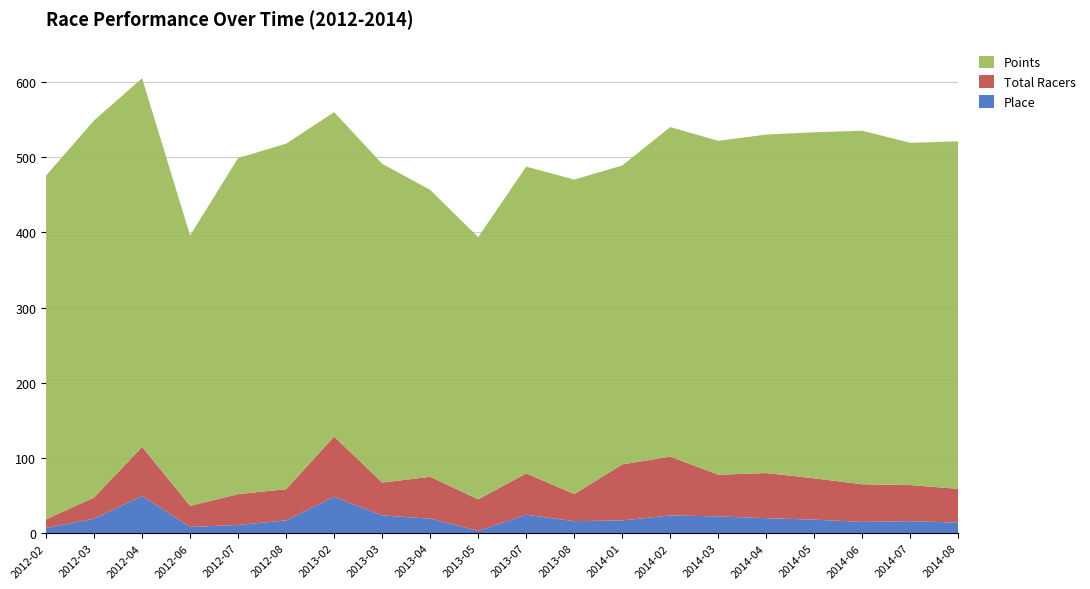

Reading left to right, extract all data points from this chart.

Points: 457.1	501.3	490.1	359.6	446.8	459.4	431.3	423.8	381.4	348.6	407.8	418.1	397.4	438.1	443.8	450.0	460.0	470.0	455.0	462.0
Total Racers: 11.5	28.2	65.2	28.0	41.0	41.5	80.0	43.7	55.7	42.0	55.0	36.0	74.5	78.2	55.4	60.0	55.0	50.0	48.0	45.0
Place: 7.0	19.2	49.5	8.3	11.0	17.0	48.5	23.7	19.3	3.0	24.5	16.0	17.0	23.6	22.4	20.0	18.0	15.0	16.0	14.0